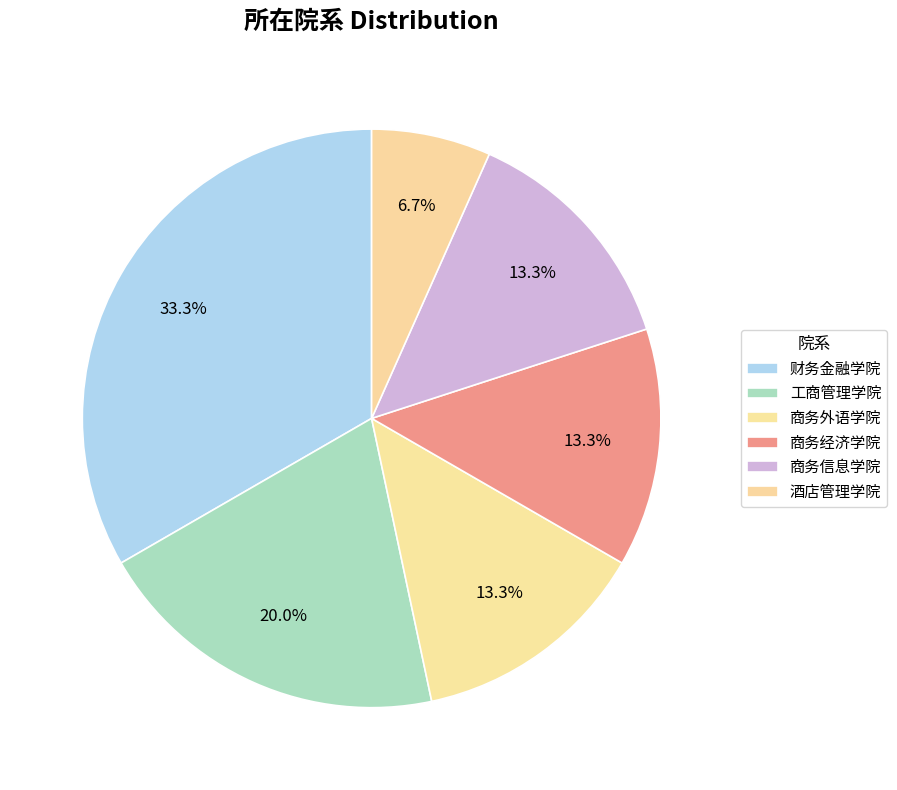

How many segments does this pie chart have?

6